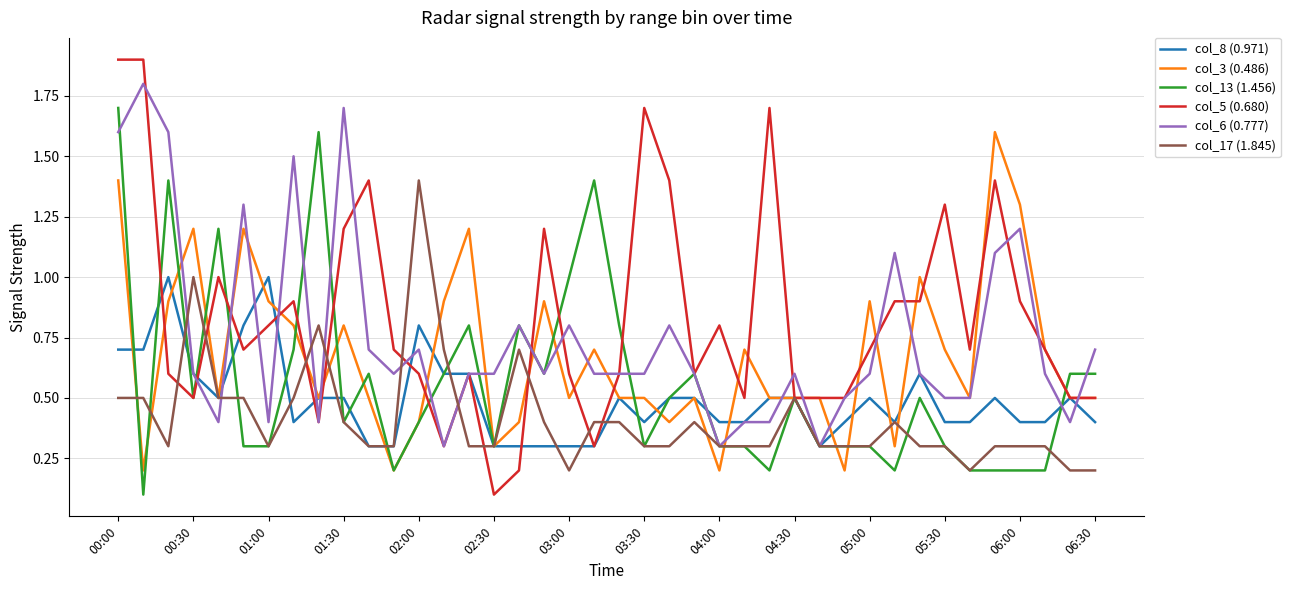

What is the highest value of the col_6 (0.777) series?

1.8